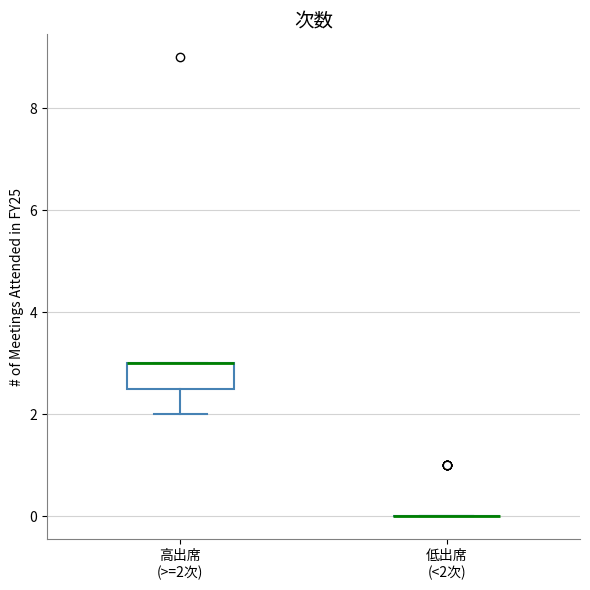

Which box is the tallest, from its lower edge to its upper edge?

高出席 (>=2次)